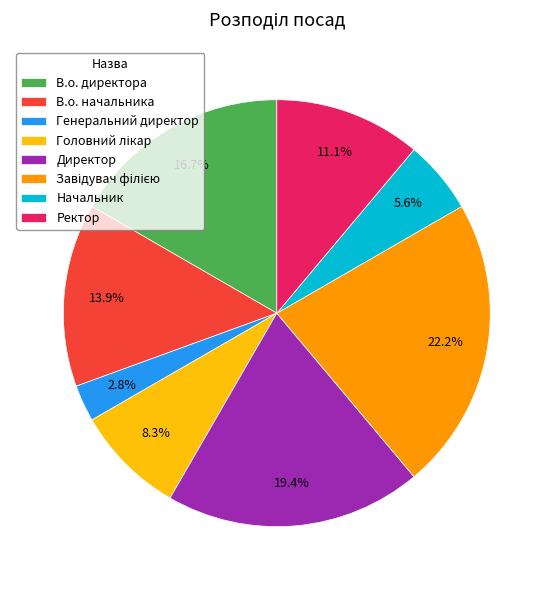

Does any single category account for the majority?

No